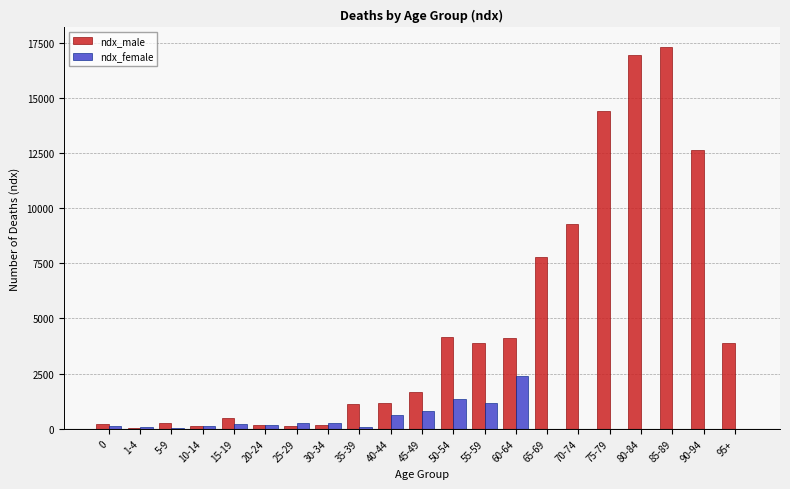

Is the value of ndx_male at 60-64 greater than the value of ndx_female at 50-54?

Yes